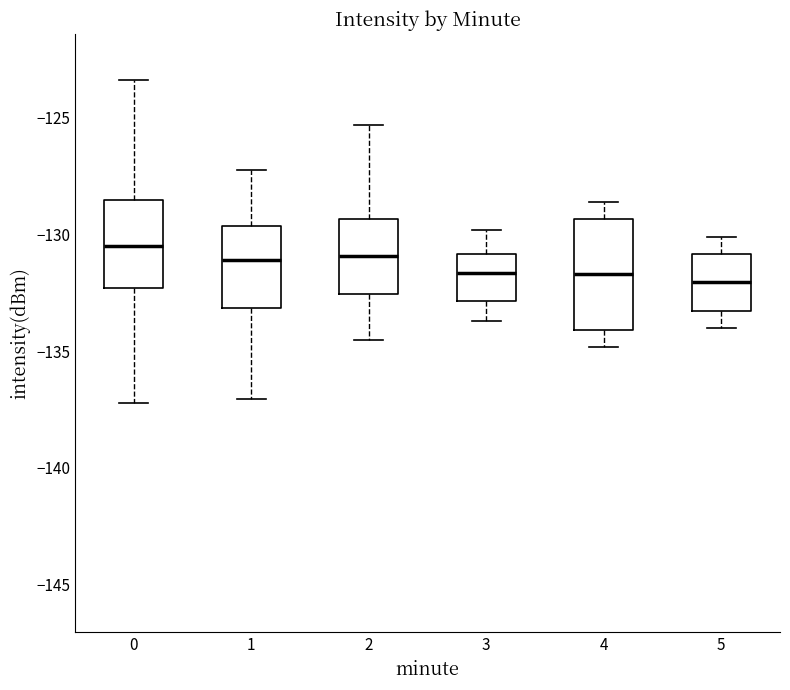

Where does the lower whisker of the box at x = 4 end on the y-axis? The values are not printed on the chart, so give them approximately, as read against the axis.

-135.0